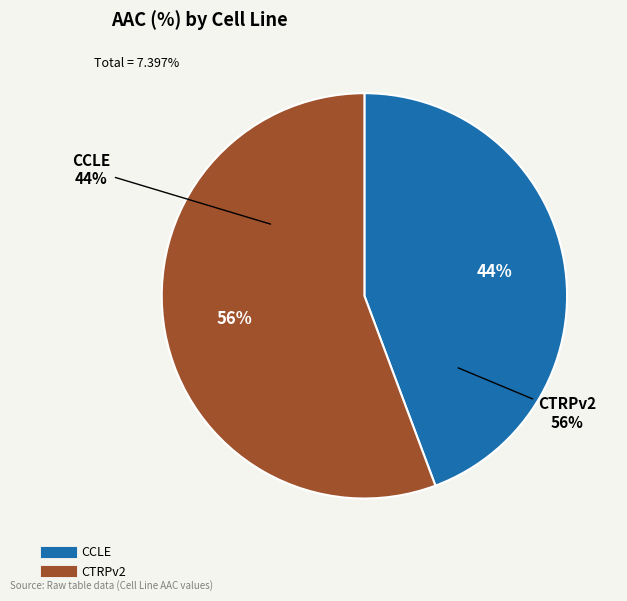

To the nearest percent, what is the difference between the CTRPv2 and CCLE slice percentages?

11%